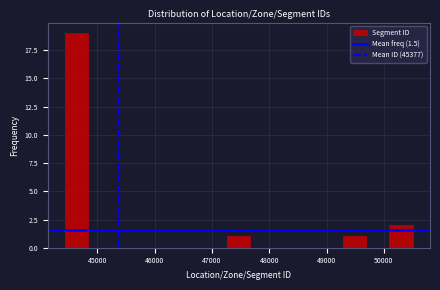

What is the height of the bar covering 47300 to 47700 on the x-axis? Neither the bar edges nor the heights are printed on the chart, so give them approximately, as read against the axes.

1